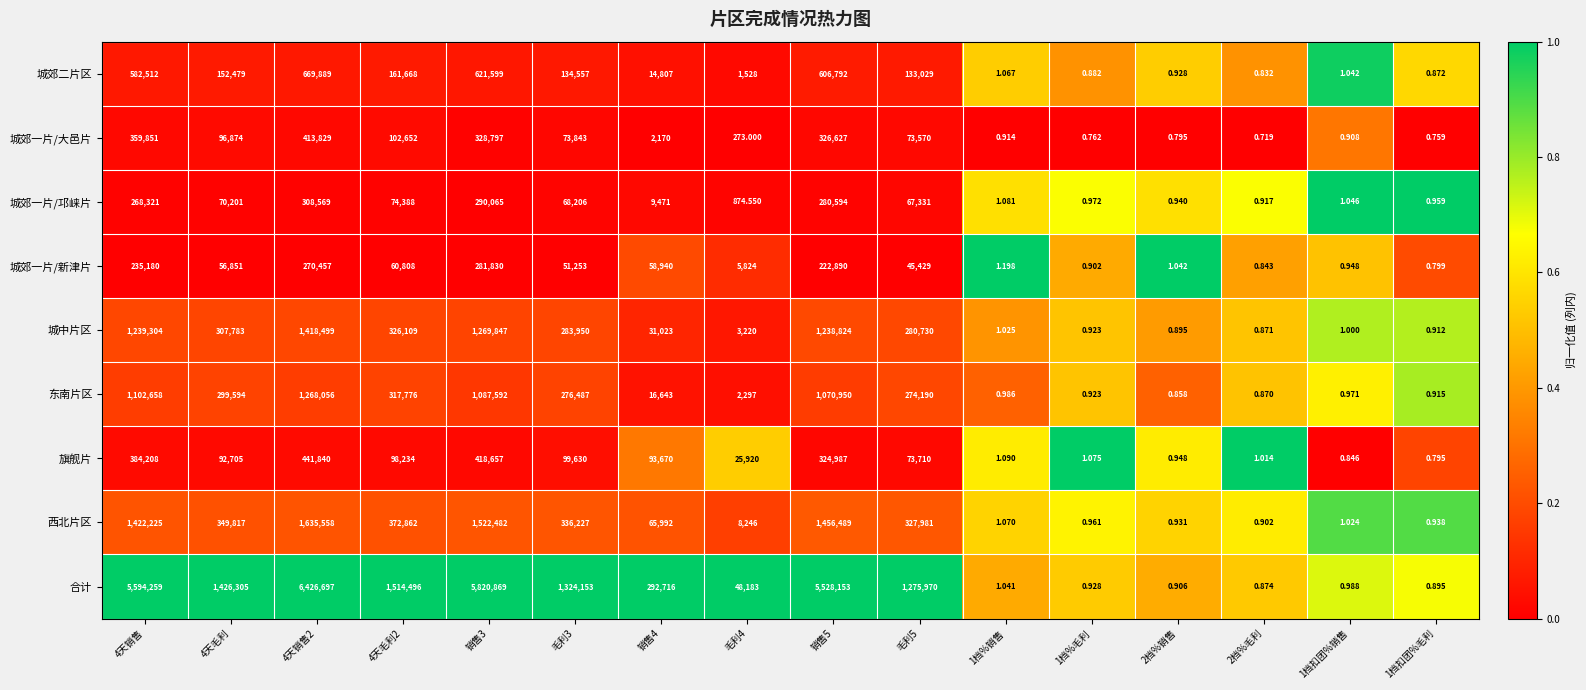

Which series changed the most between 2档%销售 and 1档扣团%毛利?

城郊一片/新津片